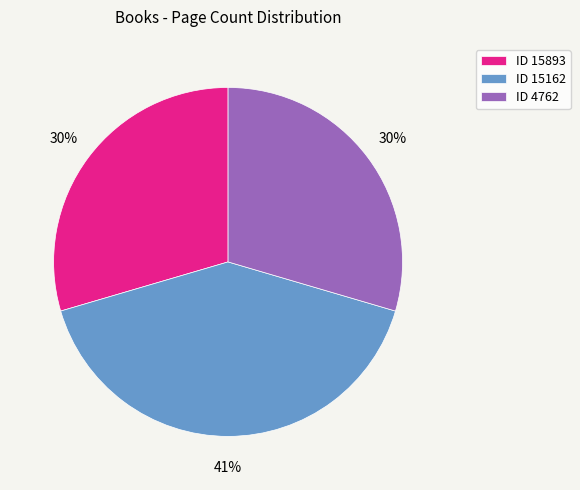

To the nearest percent, what percentage of the pie is ID 4762?

30%